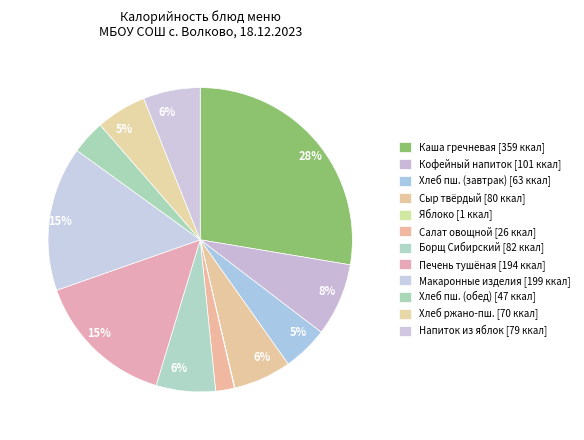

Is there any slice that represents more than half of the pie?

No